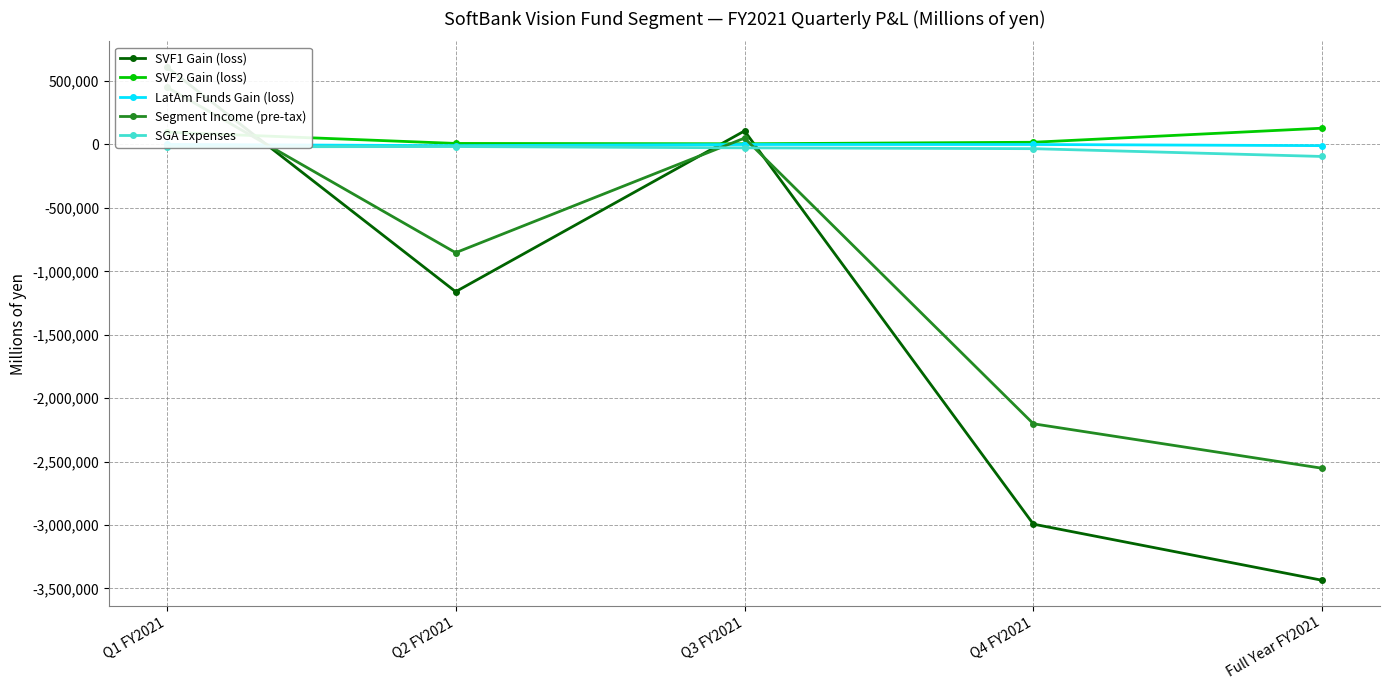

What position from the left is Q3 FY2021?

3